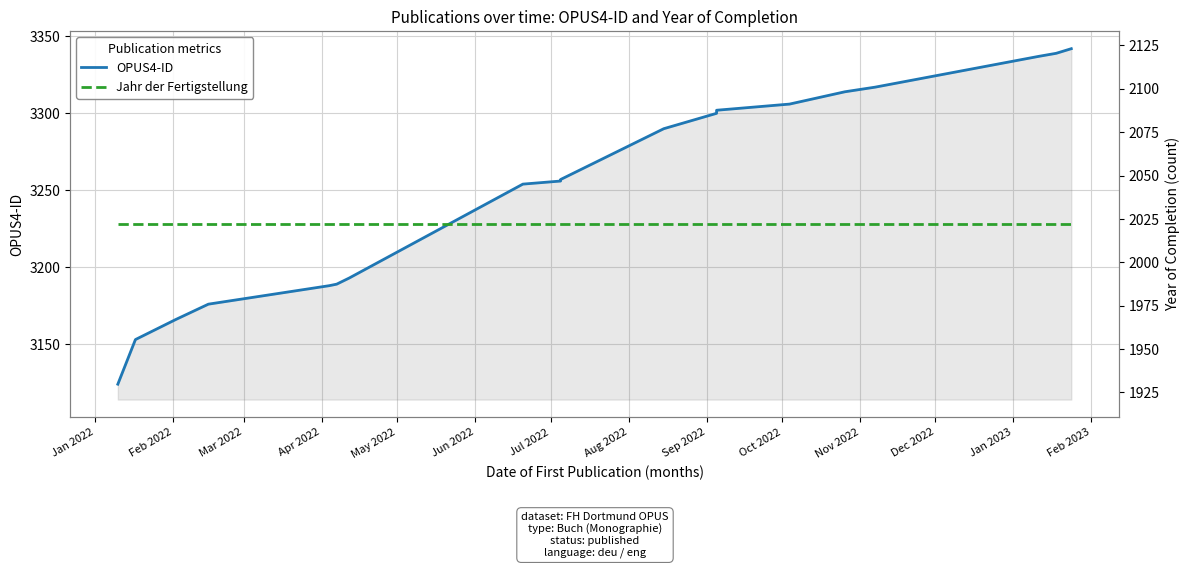

How many lines are shown in the chart?

2